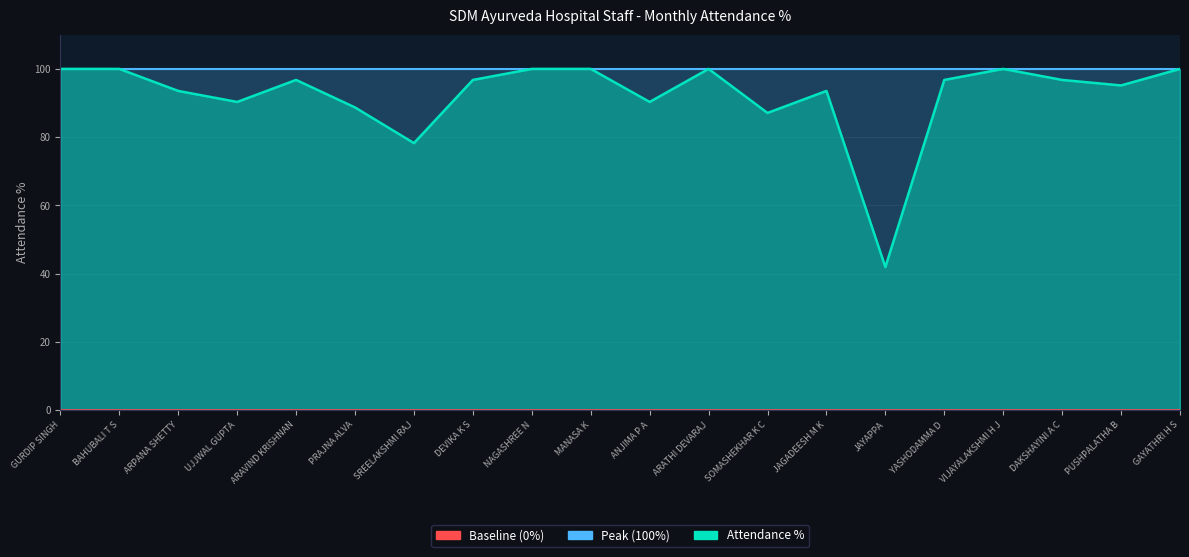

Rank the categories by value from lowest to highest.

JAYAPPA, SREELAKSHMI RAJ, SOMASHEKHAR K C, PRAJNA ALVA, UJJWAL GUPTA, ANJIMA P A, ARPANA SHETTY, JAGADEESH M K, PUSHPALATHA B, ARAVIND KRISHNAN, DEVIKA K S, YASHODAMMA D, DAKSHAYINI A C, GURDIP SINGH, BAHUBALI T S, NAGASHREE N, MANASA K, ARATHI DEVARAJ, VIJAYALAKSHMI H J, GAYATHRI H S